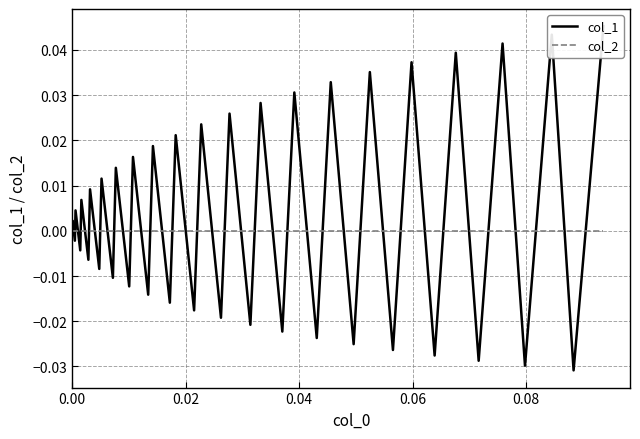

What are all the series names shown in the legend?

col_1, col_2